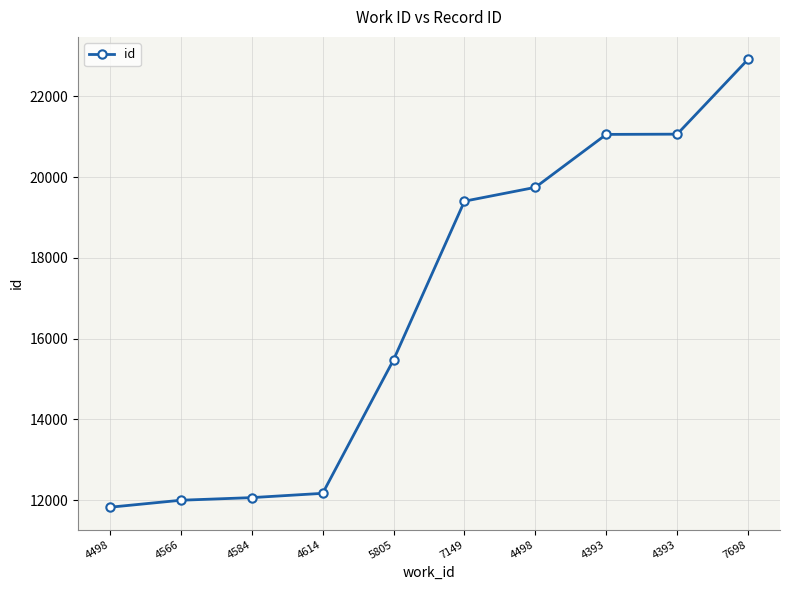

How many data points does each series have?

10